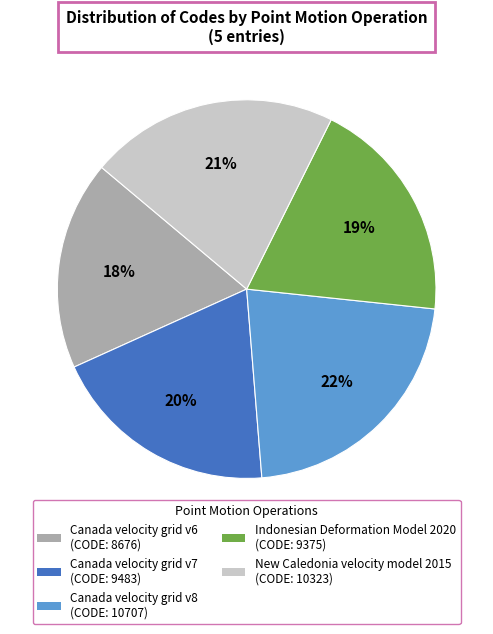

To the nearest percent, what is the difference between the largest and smallest slice percentages?

4%